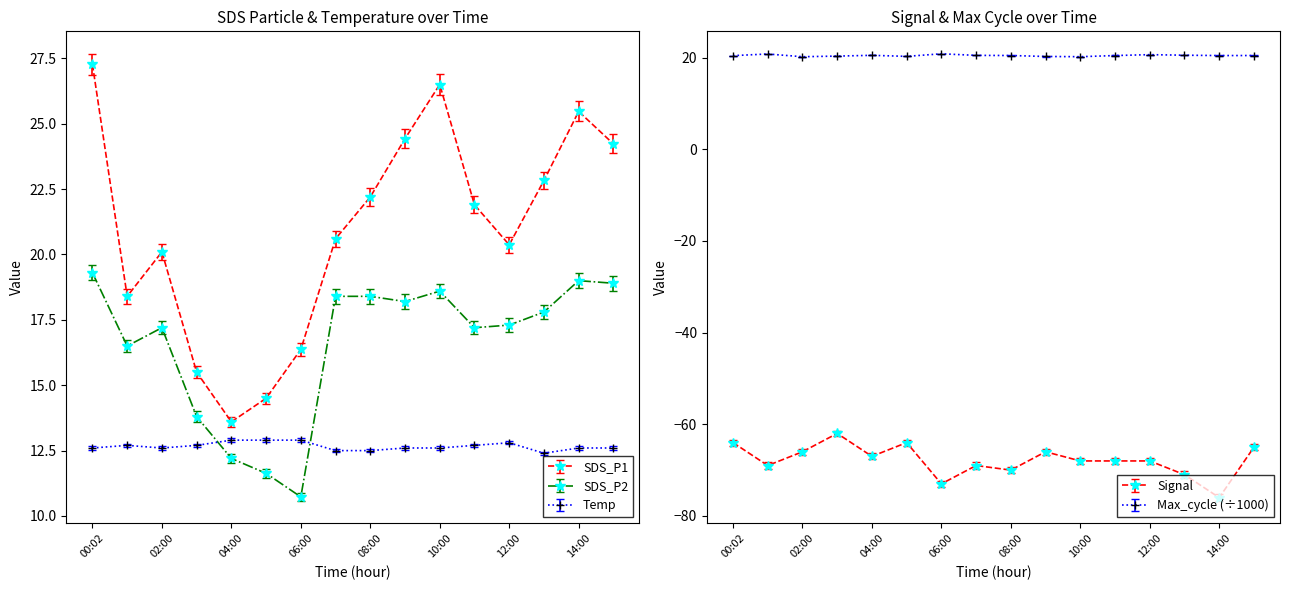

True or false: Temp and Signal intersect in this chart.

False